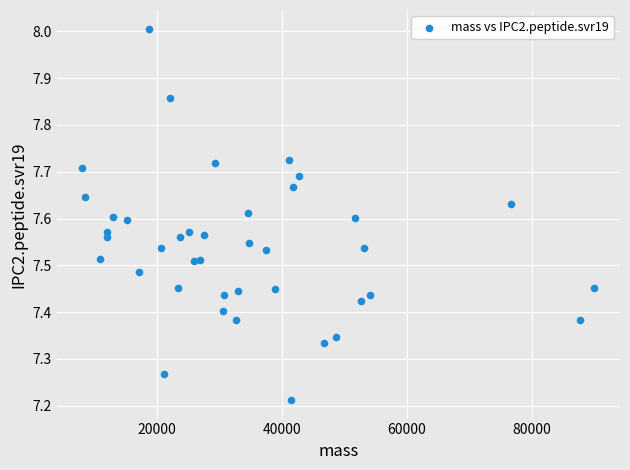

What is the range of Y values (max minus min)?

0.8